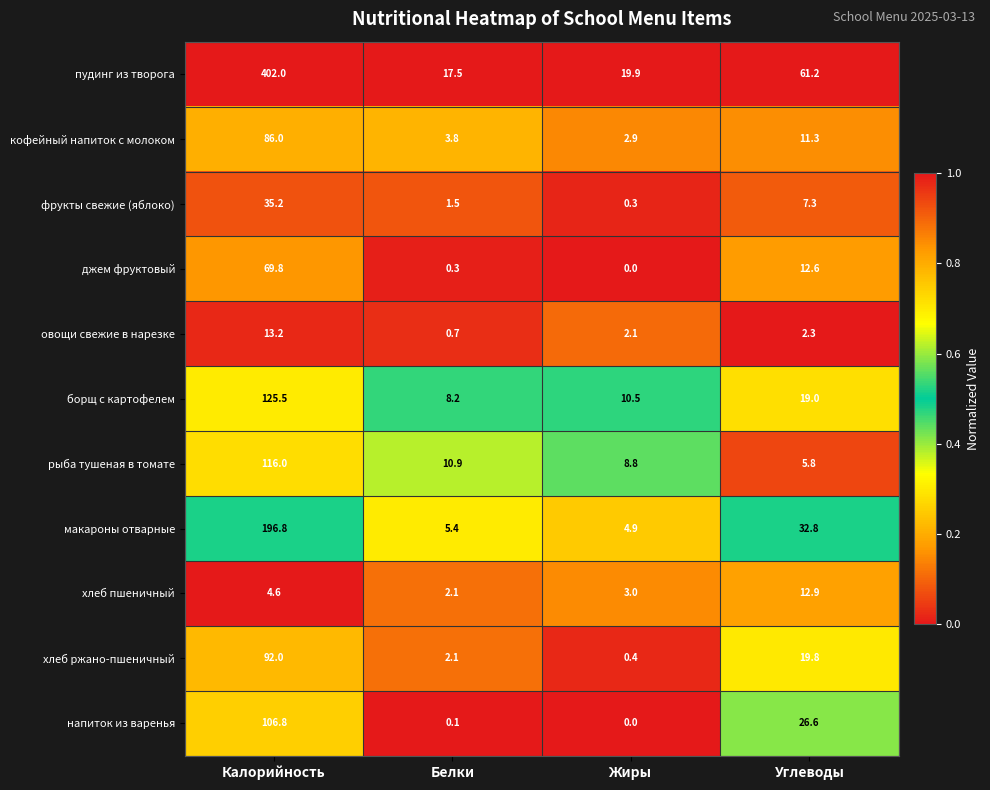

What is the sum of the хлеб ржано-пшеничный values at Жиры and Углеводы?

20.2